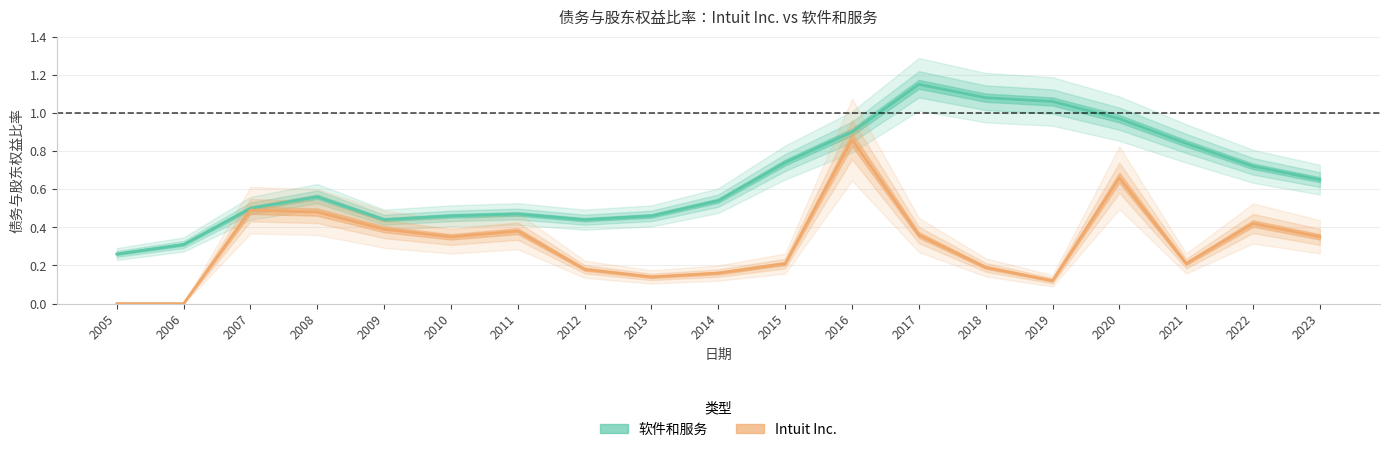

The value of Intuit Inc. at 2009 is 0.5. True or false?

False